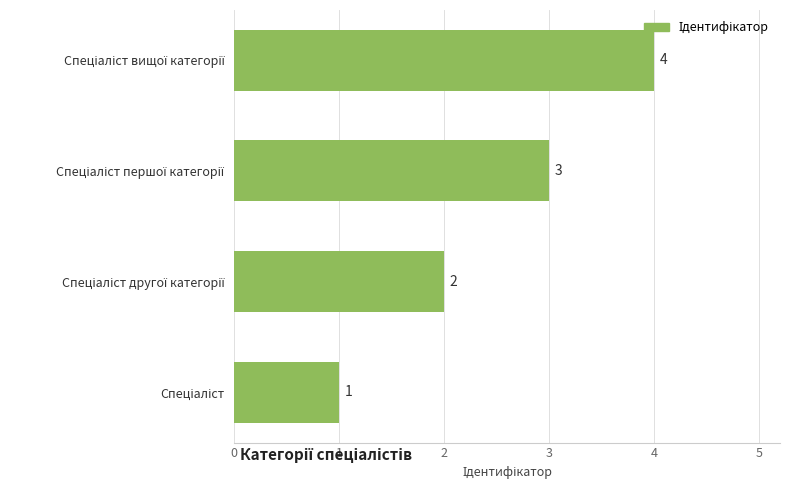

What is the greatest value displayed?

4